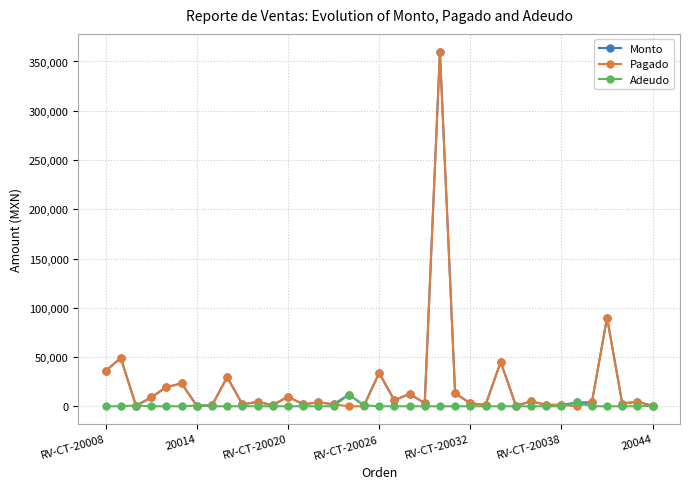

True or false: Pagado has more than 2 interior local peaks.

True